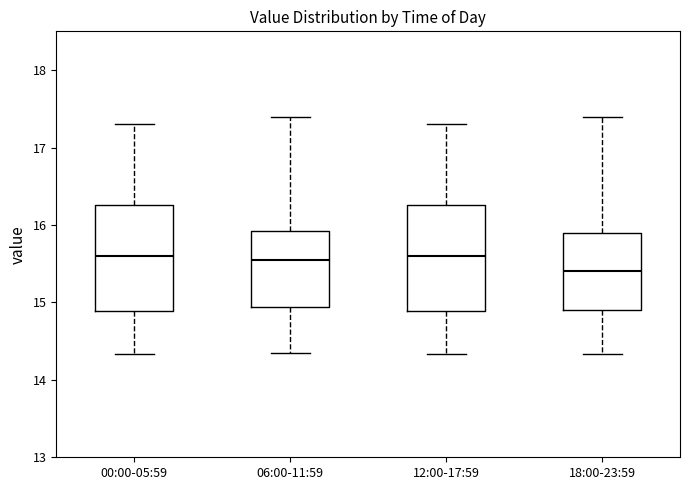

Where does the upper whisker of the box for 00:00-05:59 end on the y-axis? The values are not printed on the chart, so give them approximately, as read against the axis.

17.3